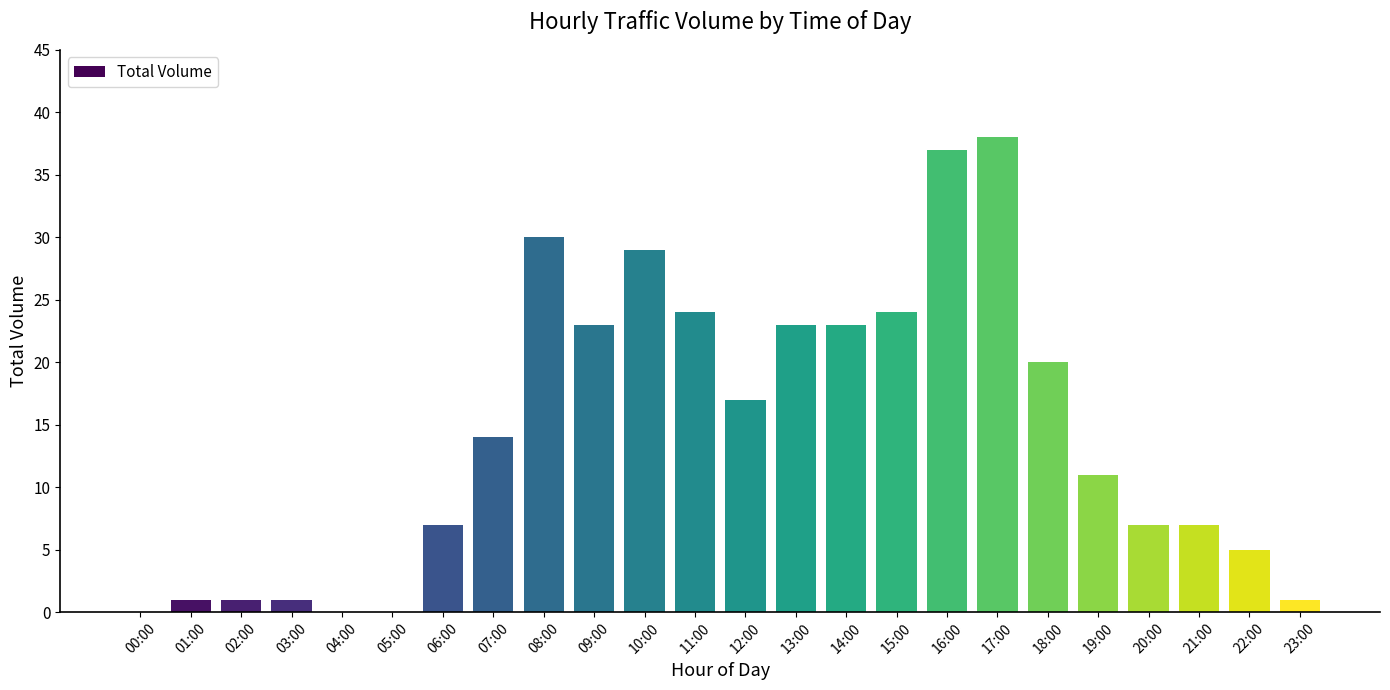

True or false: the data shows 0 at 00:00.

True